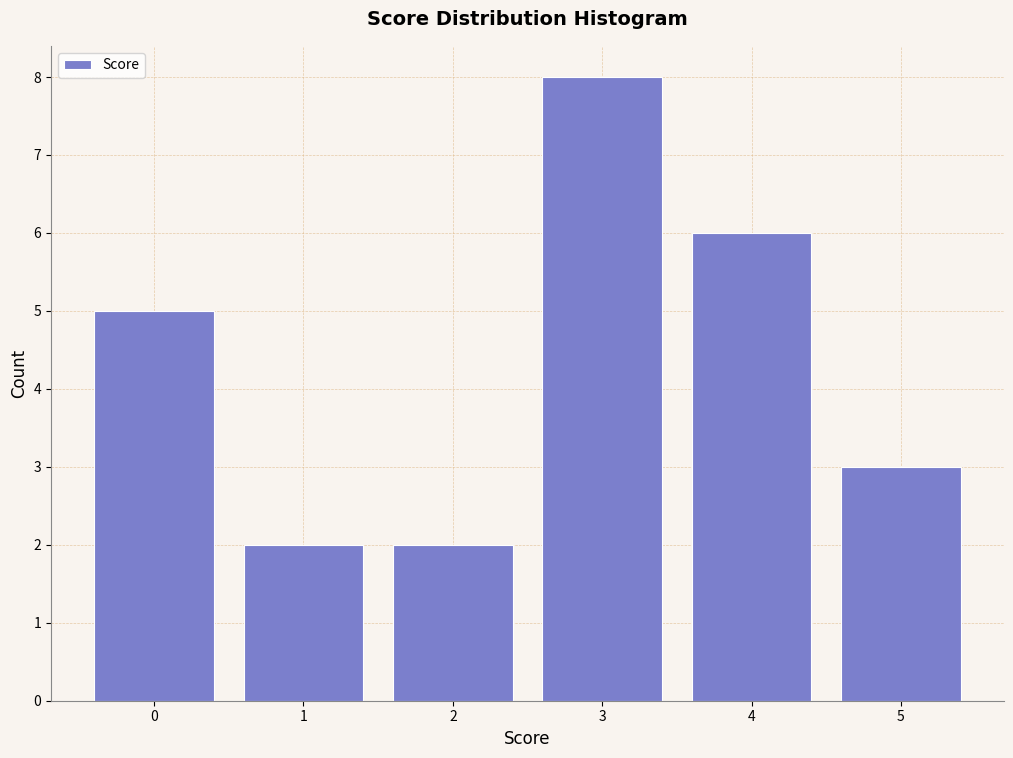

Reading right to left, list all the values displayed in this chart.

5=3	4=6	3=8	2=2	1=2	0=5